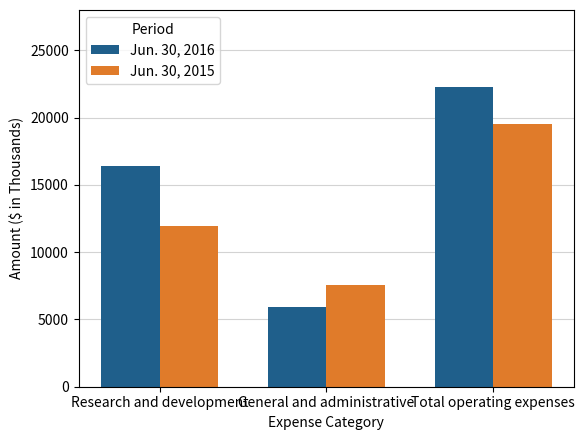

What is the difference between the second highest and minimum values in the Jun. 30, 2016 series?

10488